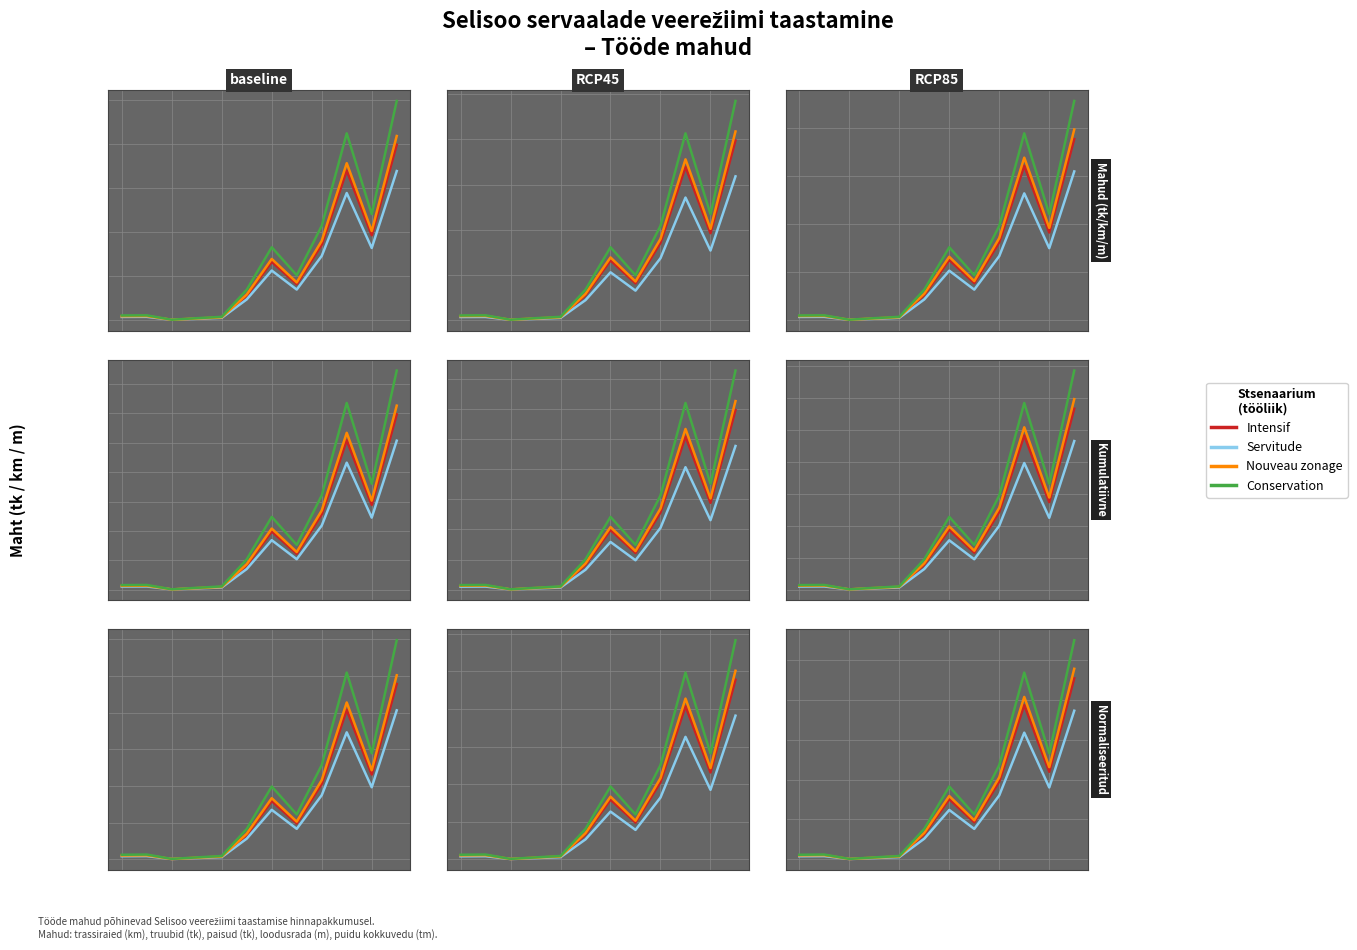

What is the difference between the second highest and minimum values in the Nouveau zonage series?

2031.0